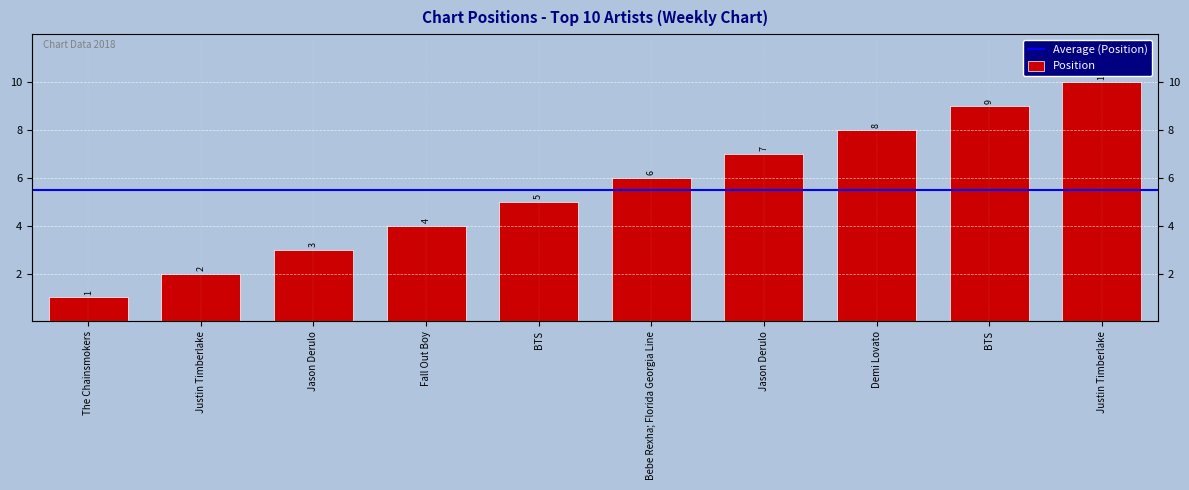

How many values are between 3 and 8?

6